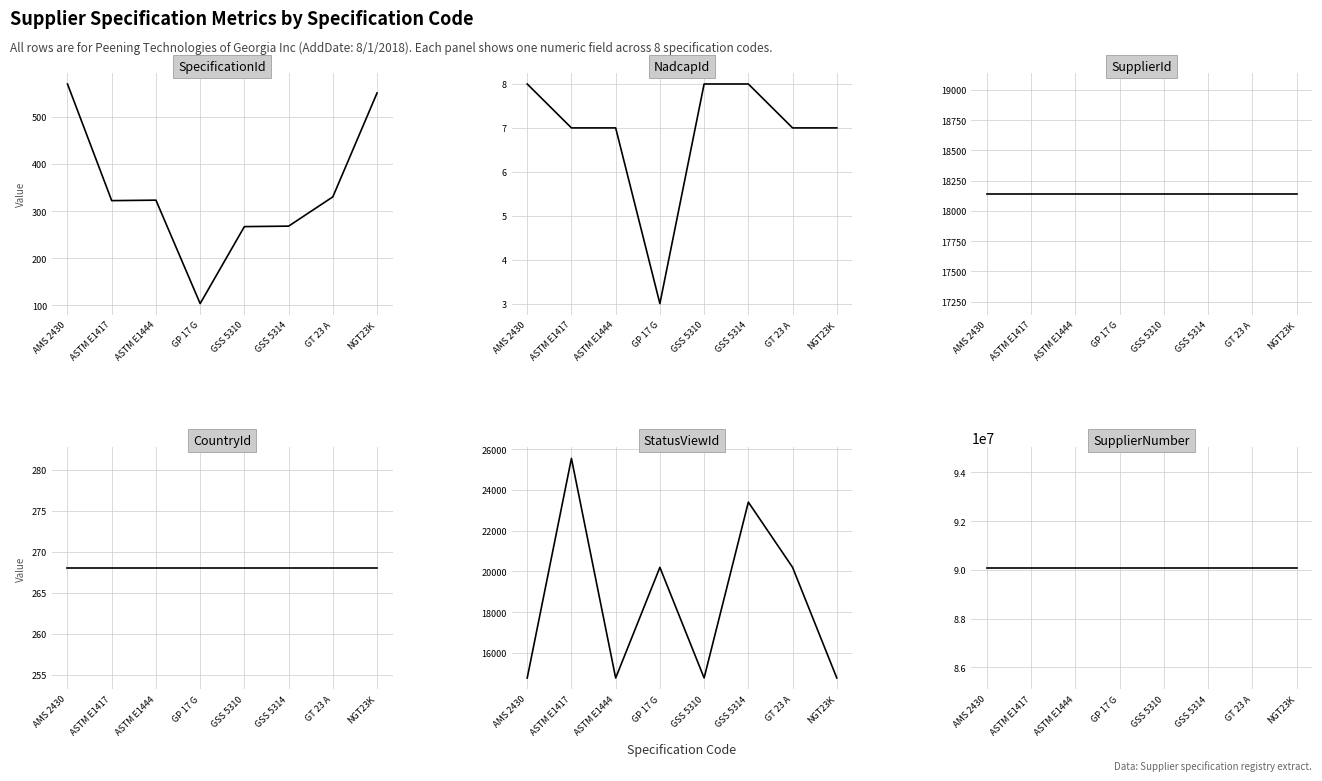

At which label does SupplierId reach its minimum?

AMS 2430